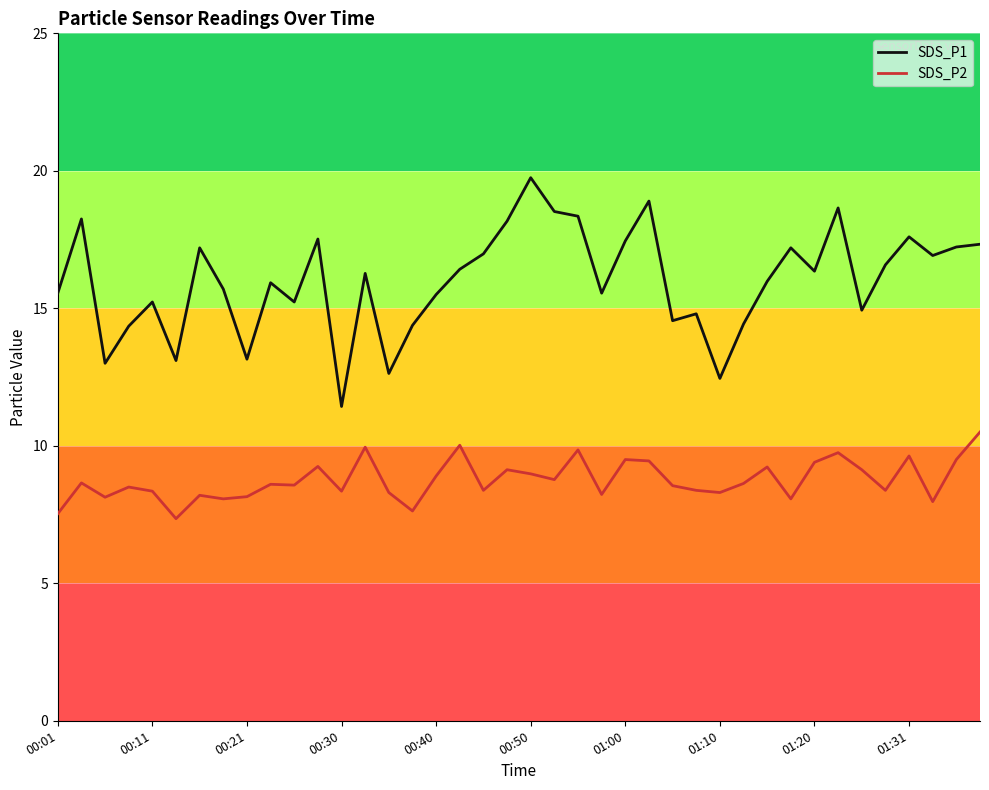

True or false: SDS_P2 and SDS_P1 intersect in this chart.

False